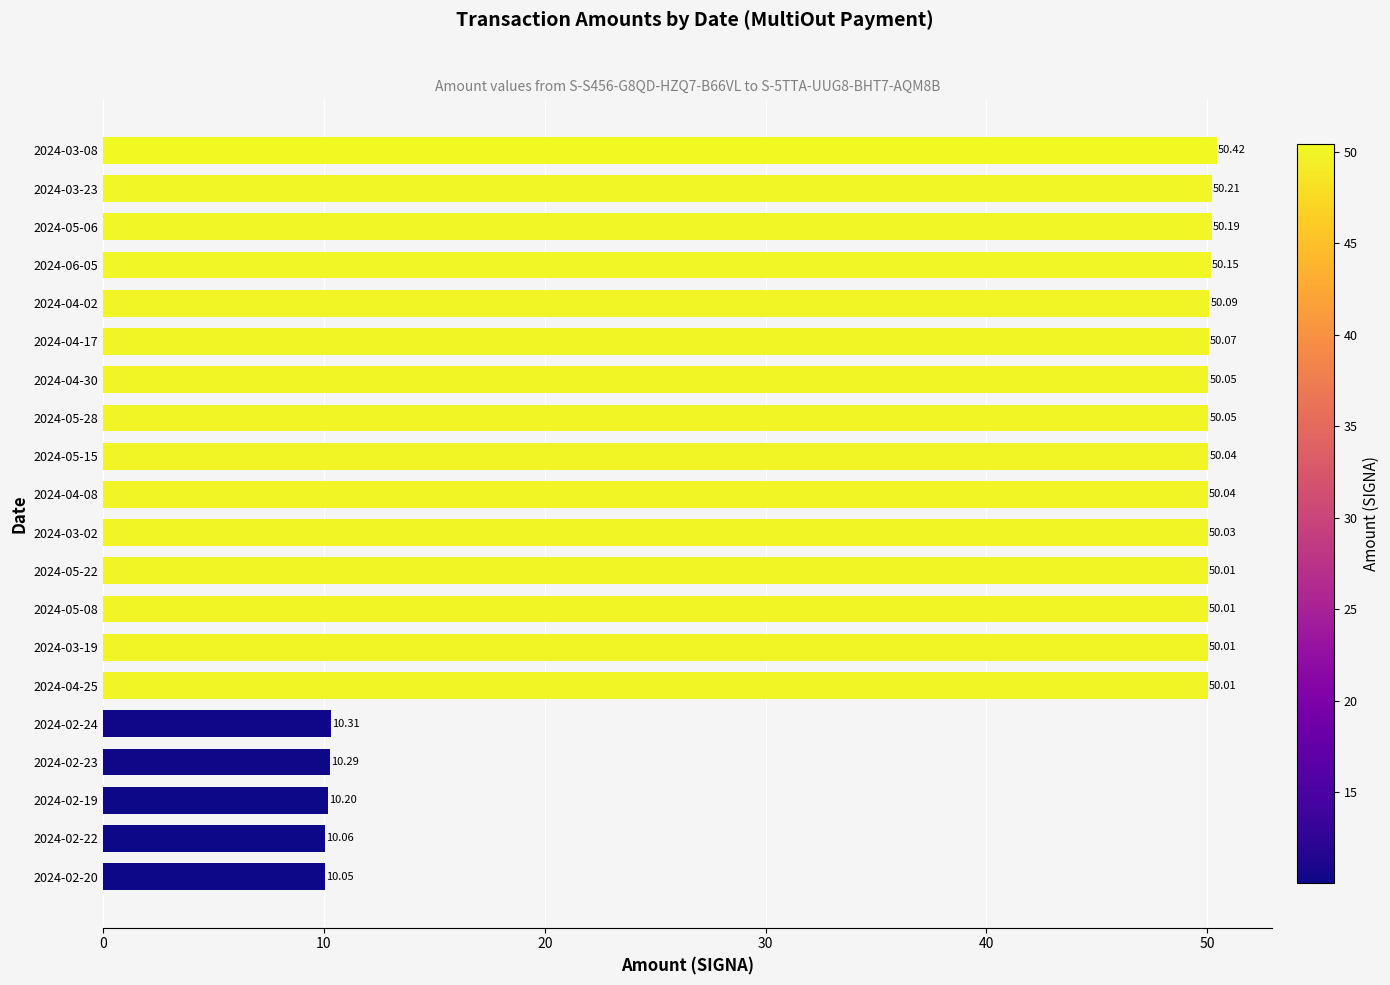

What is the change in value from 2024-03-19 to 2024-02-23?

-39.7